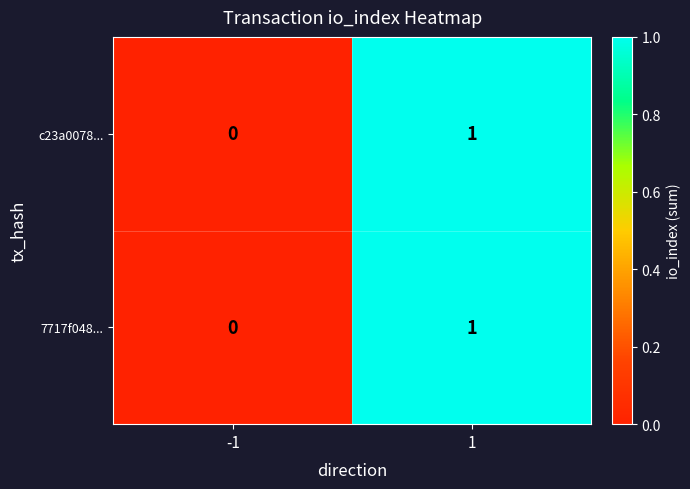

Rank the categories by c23a0078... value from lowest to highest.

-1, 1